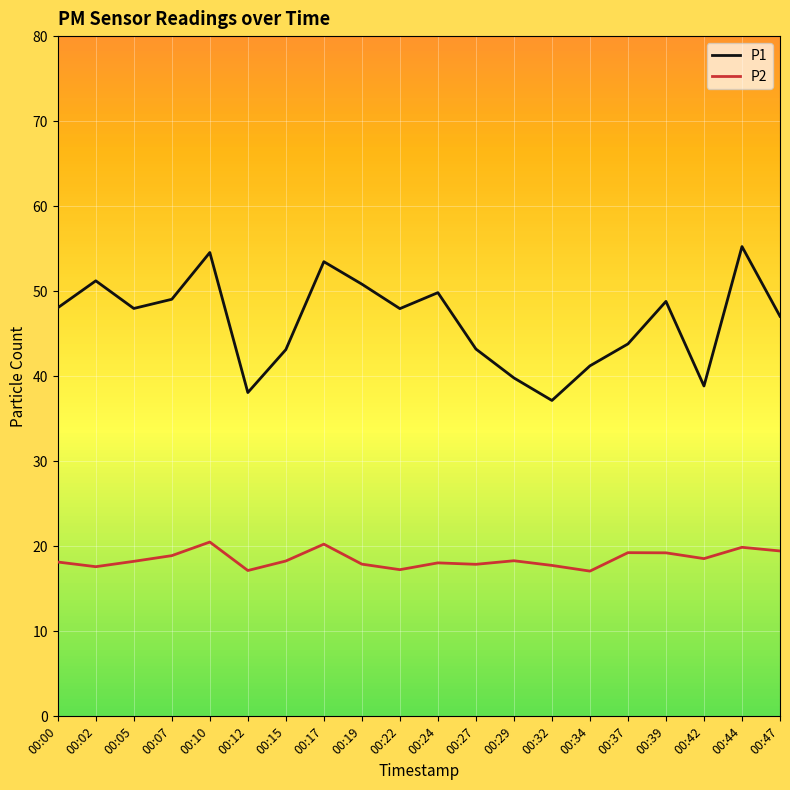

At which label is P1 closest to 46?

00:47